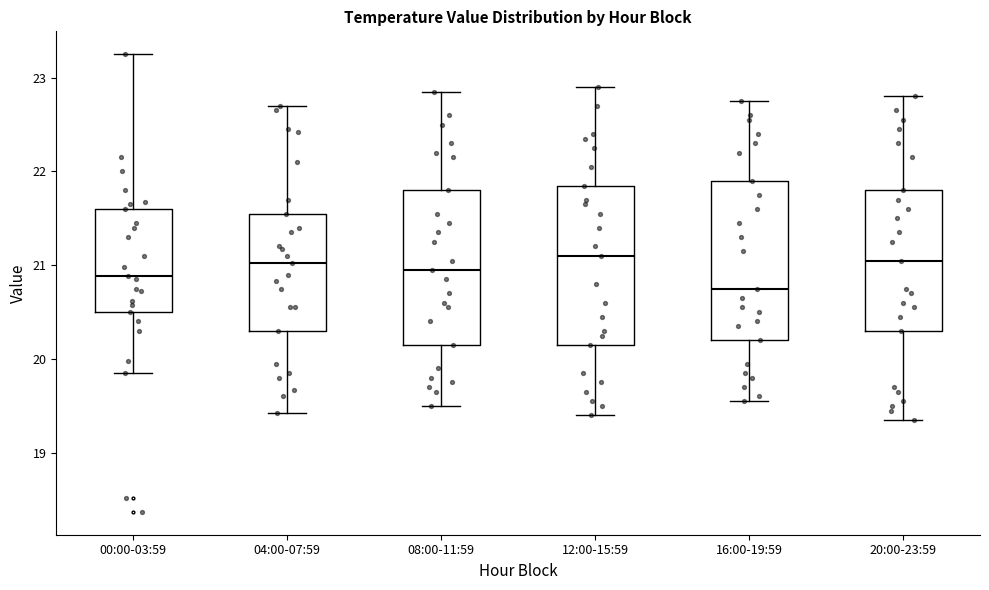

Where does the median line of the box for 00:00-03:59 sit on the y-axis? The values are not printed on the chart, so give them approximately, as read against the axis.

20.9